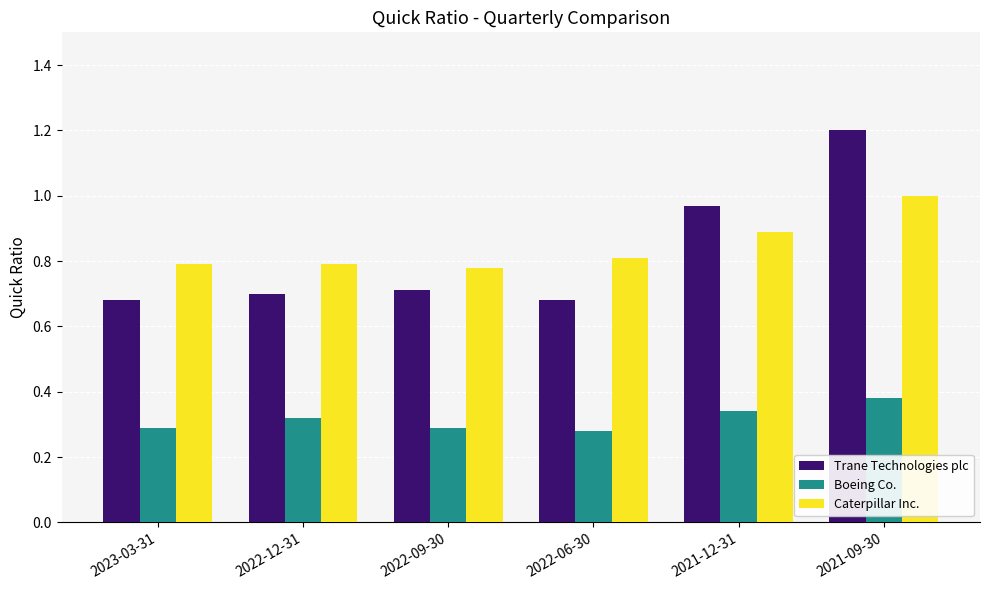

Which series has the largest range (max minus min)?

Trane Technologies plc